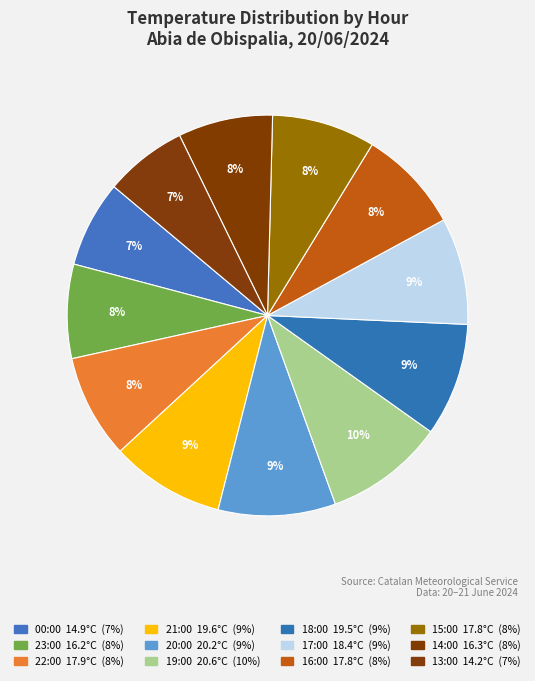

To the nearest percent, what portion does 15:00 represent?

8%